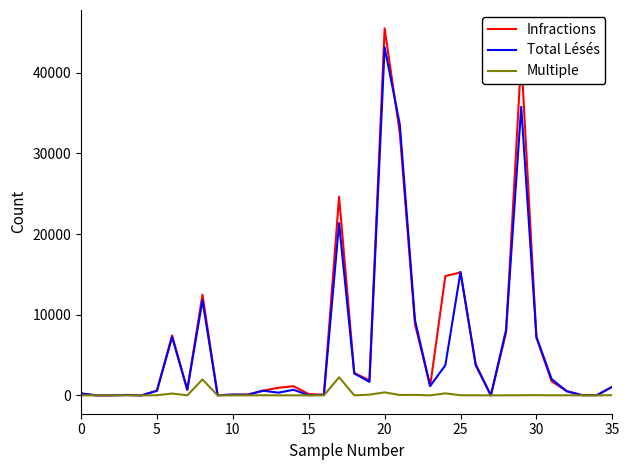

What is the difference between the second highest and minimum values in the Infractions series?

41902